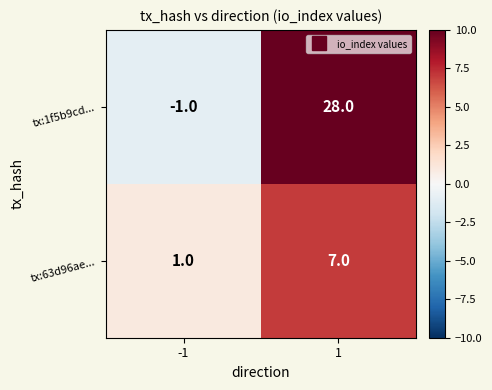

Which series has the largest range (max minus min)?

tx:1f5b9cd...